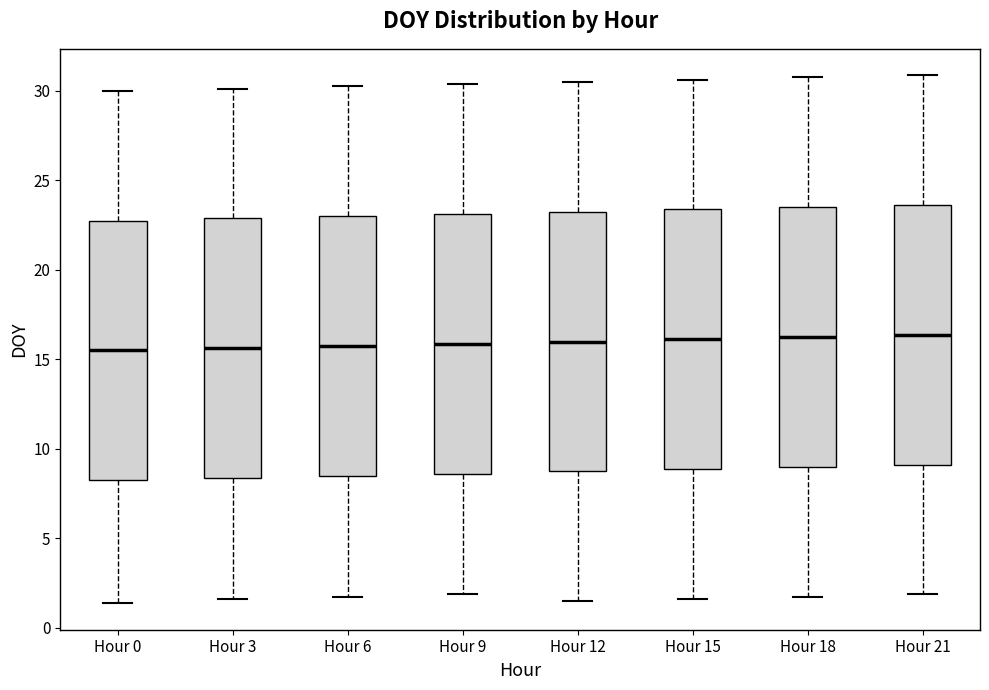

Reading left to right, read every box against the y-axis: the position of its median line, the range the box covers, and the ends of its whiskers. The values are not printed on the chart, so give them approximately, as read against the axis.

Hour 0: median 15.5, box 8.5 to 23.0, whiskers 1.5 to 30.0
Hour 3: median 15.5, box 8.5 to 23.0, whiskers 1.5 to 30.0
Hour 6: median 16.0, box 8.5 to 23.0, whiskers 2.0 to 30.5
Hour 9: median 16.0, box 8.5 to 23.0, whiskers 2.0 to 30.5
Hour 12: median 16.0, box 9.0 to 23.5, whiskers 1.5 to 30.5
Hour 15: median 16.0, box 9.0 to 23.5, whiskers 1.5 to 30.5
Hour 18: median 16.5, box 9.0 to 23.5, whiskers 2.0 to 31.0
Hour 21: median 16.5, box 9.0 to 23.5, whiskers 2.0 to 31.0